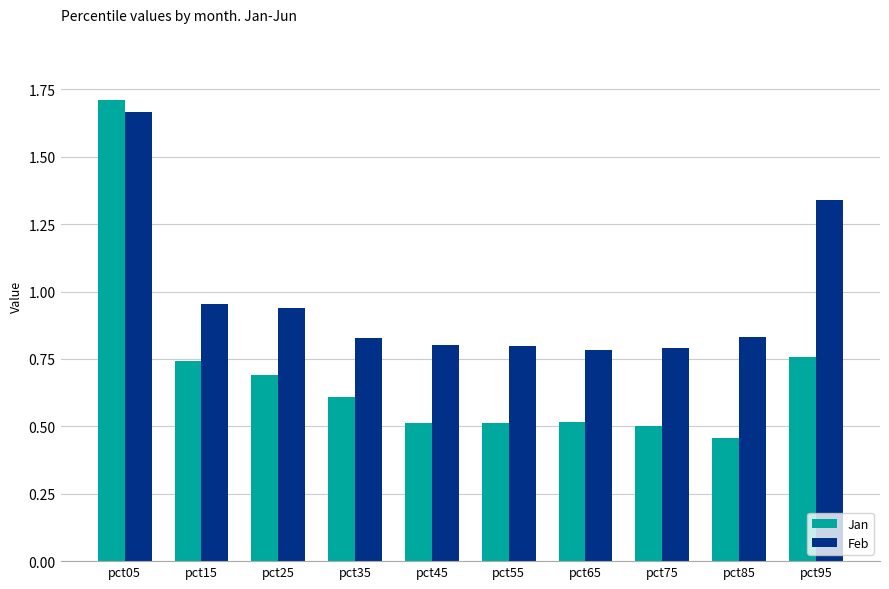

What are all the series names shown in the legend?

Jan, Feb